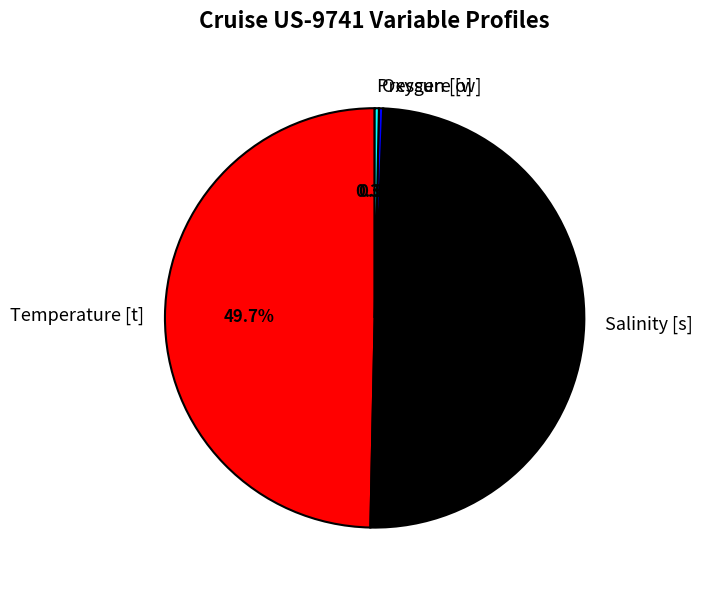

What percentage is the Temperature [t] slice, to the nearest percent?

50%